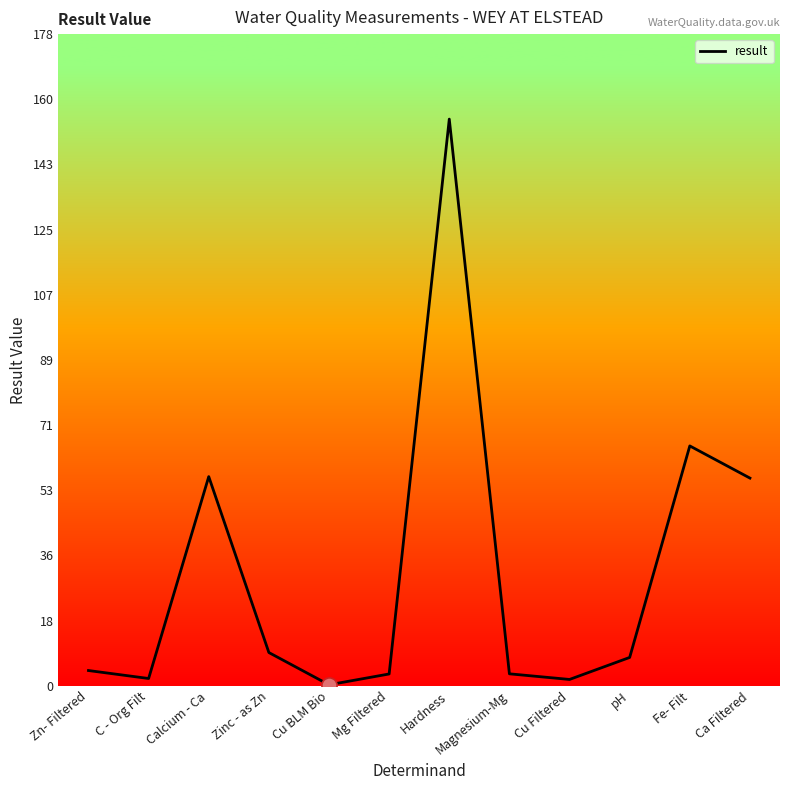

What is the change in value from Hardness to Magnesium-Mg?

-151.7